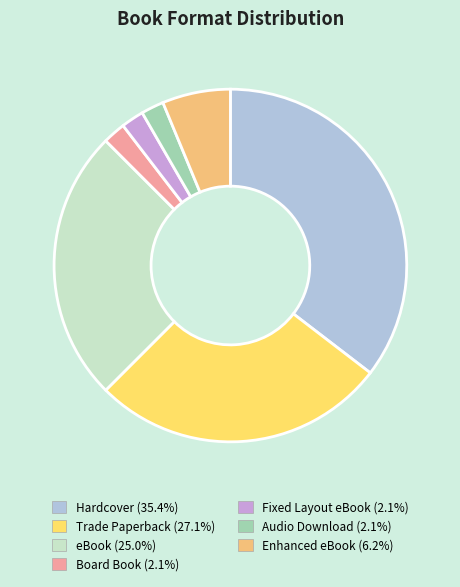

Which slice is the largest?

Hardcover